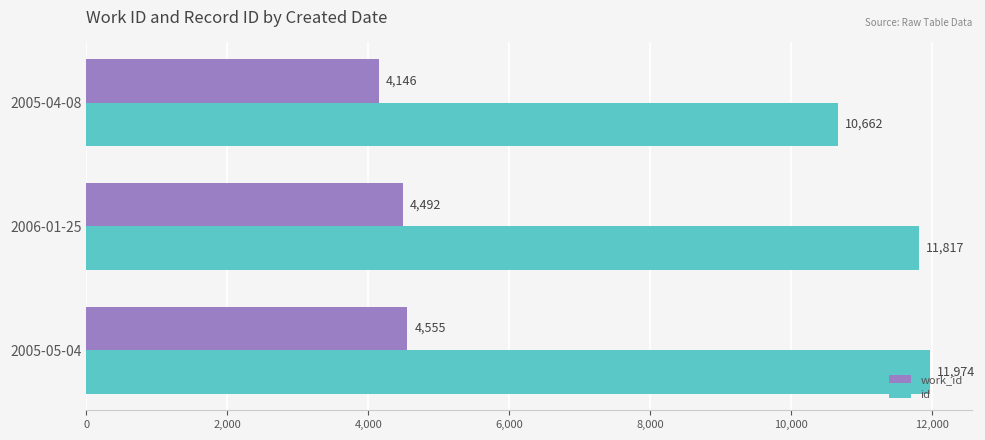

What are all the series names shown in the legend?

work_id, id